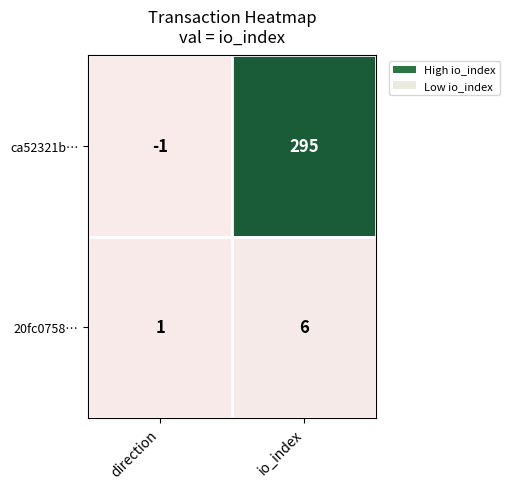

Between direction and io_index, which series saw the biggest shift?

ca52321b…